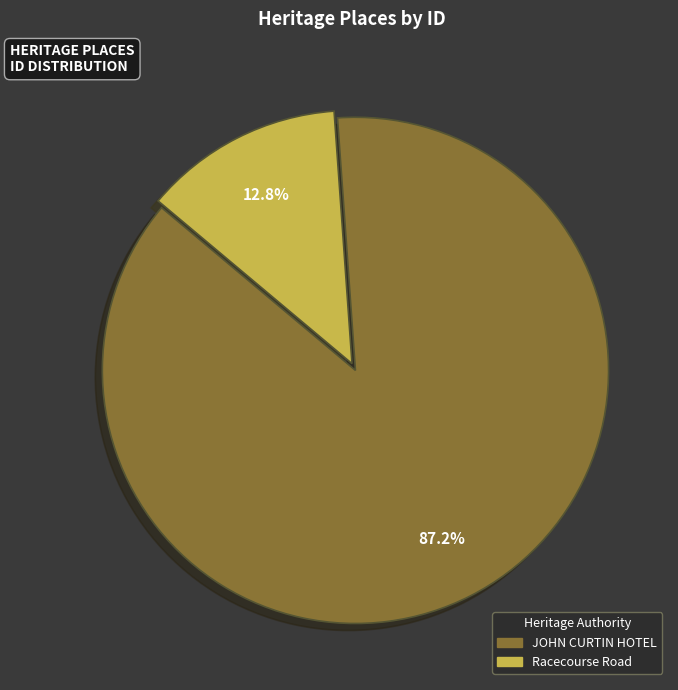

The Racecourse Road slice represents 13% of the pie. True or false?

True